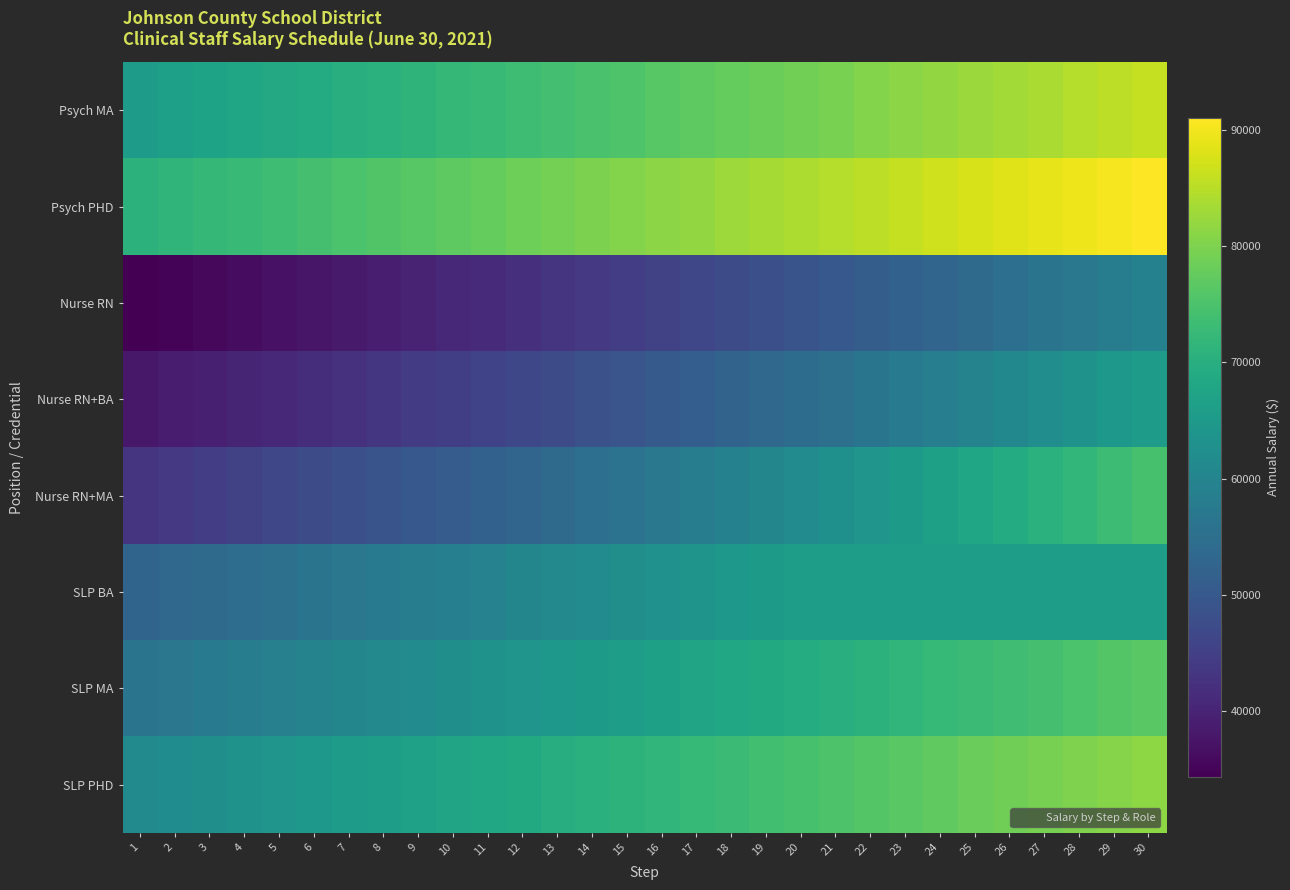

At 14, list the series in order from largest to smallest.

Psych PHD, Psych MA, SLP PHD, SLP MA, SLP BA, Nurse RN+MA, Nurse RN+BA, Nurse RN